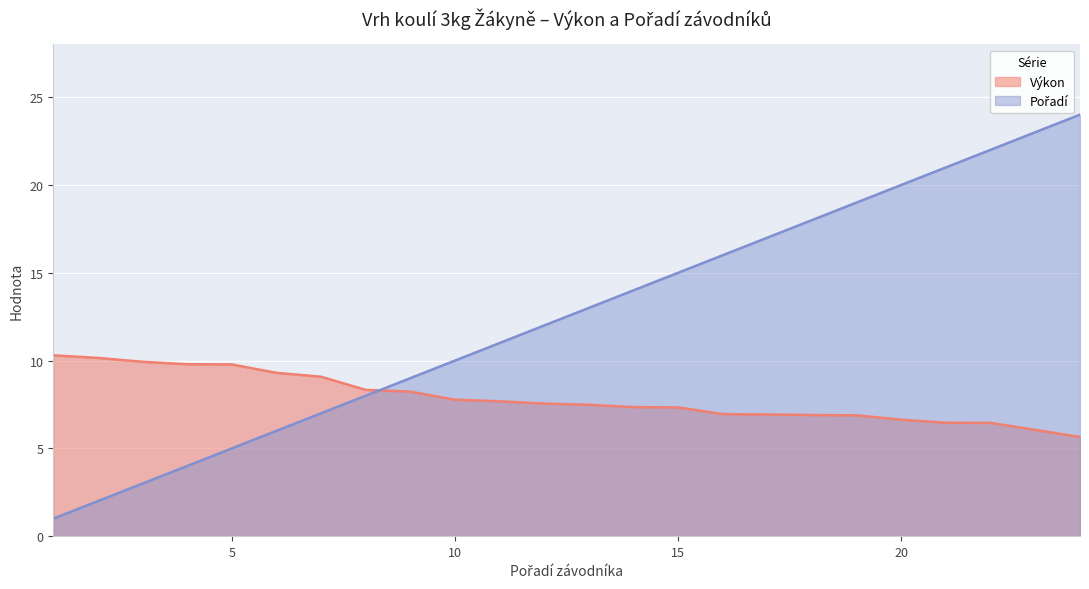

The Pořadí series shows 35.1 at 21. True or false?

False